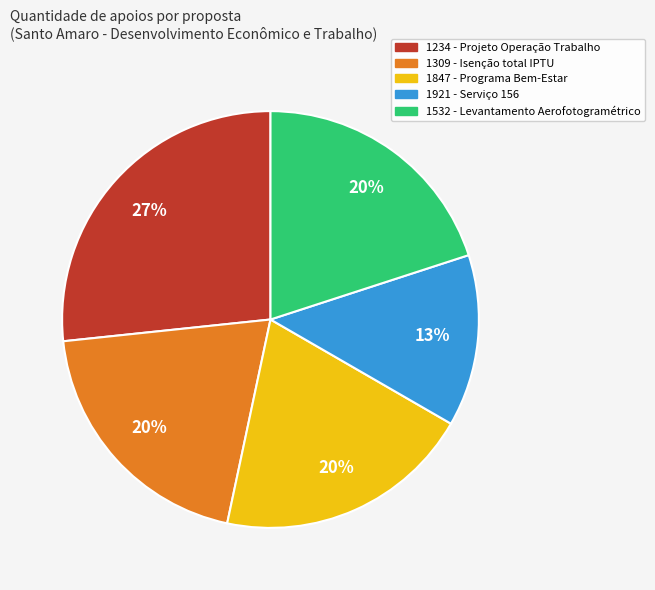

Is it true that 1921 is 13% of the pie?

True